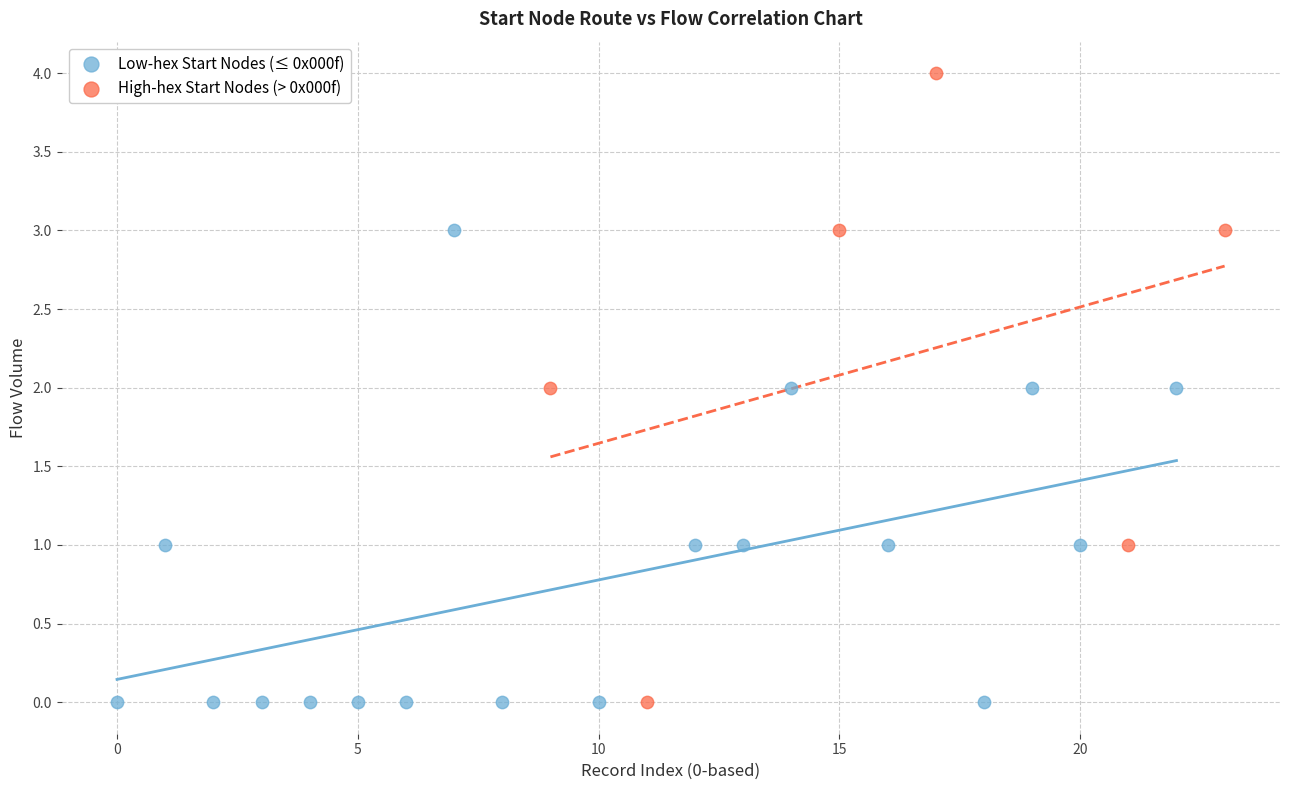

Which series reaches the maximum Y coordinate?

High-hex Start Nodes (> 0x000f)